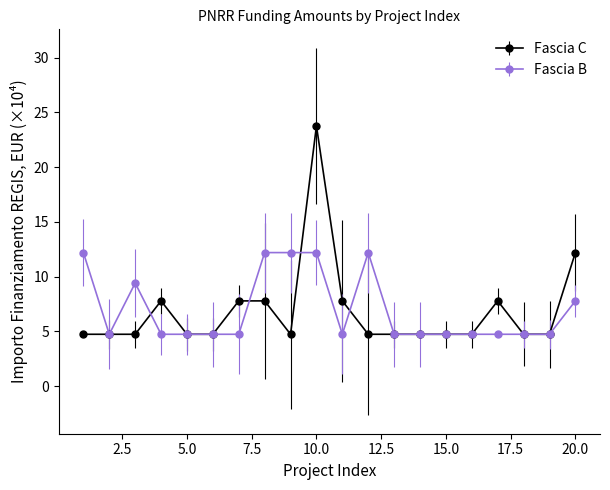

What is the average value of the Fascia C series?

6.8